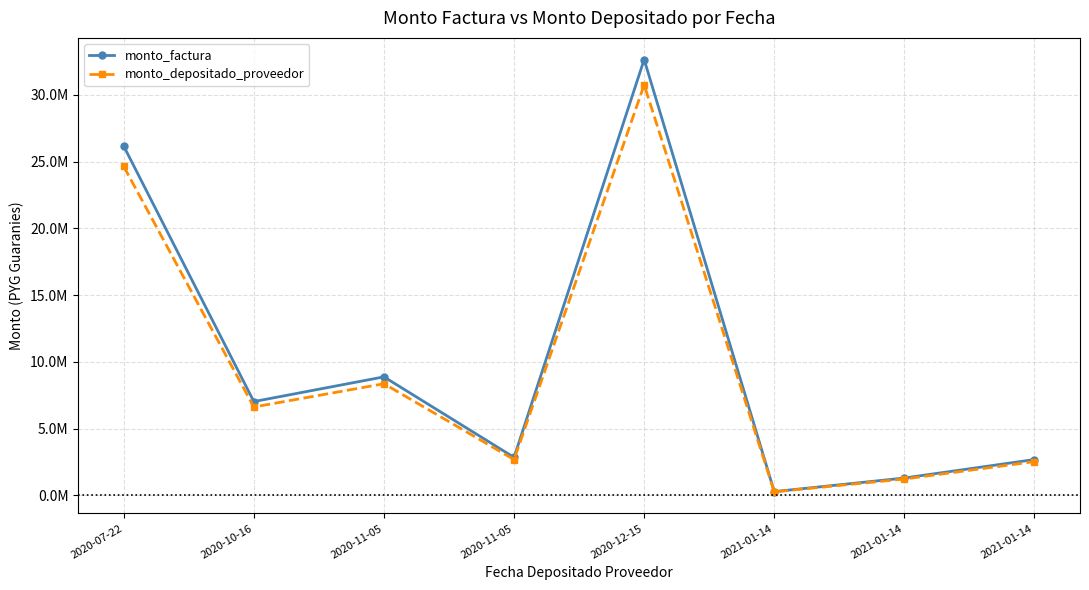

What is the approximate value of monto_depositado_proveedor at 2020-07-22?

24630615